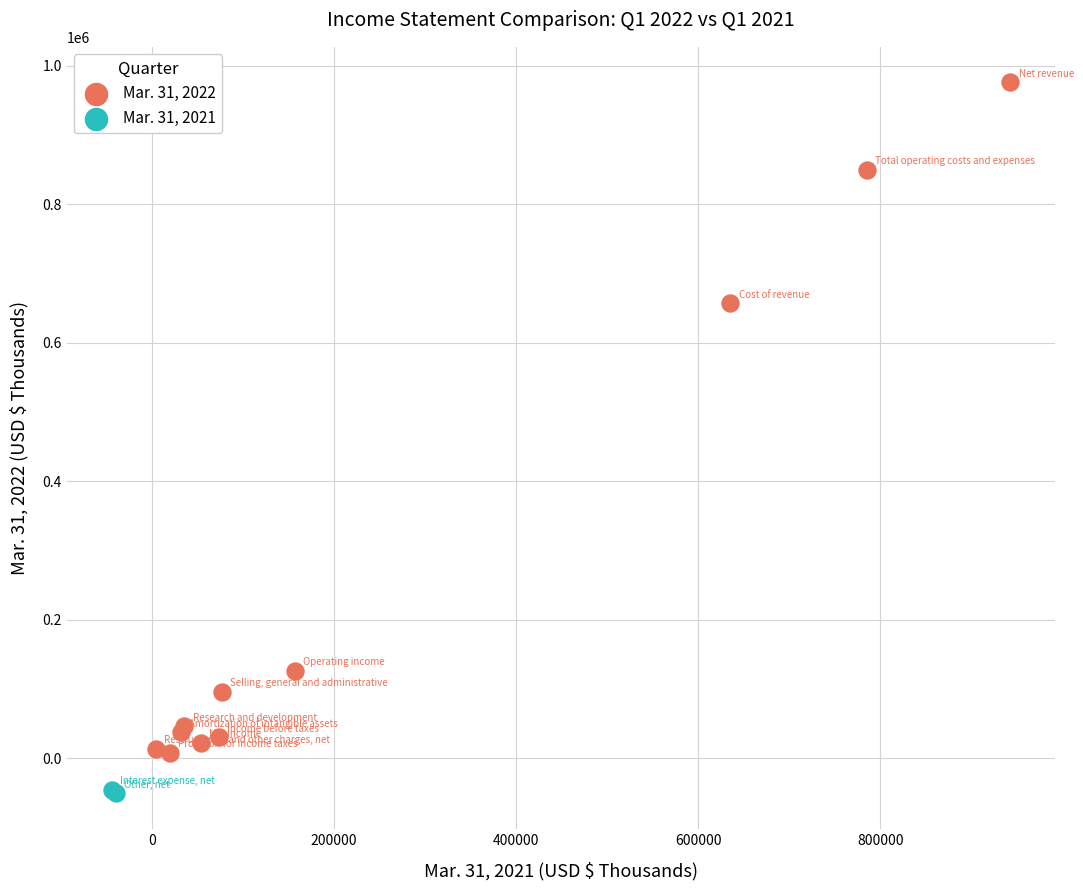

What are all the series names shown in the legend?

Mar. 31, 2022, Mar. 31, 2021